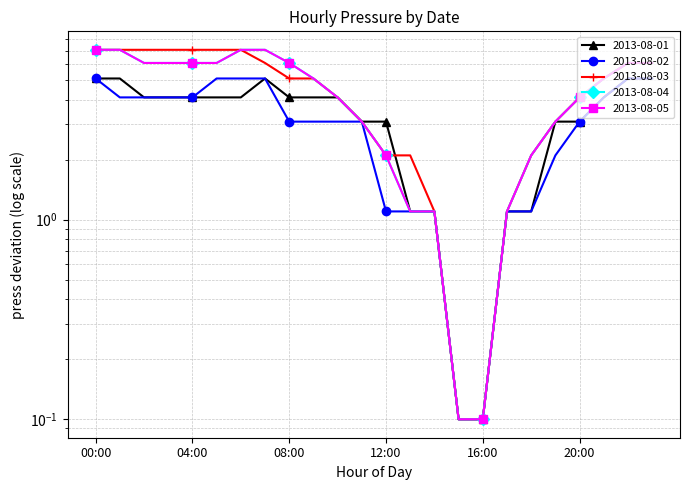

Where is 2013-08-02 nearest to the value 2?

19:00